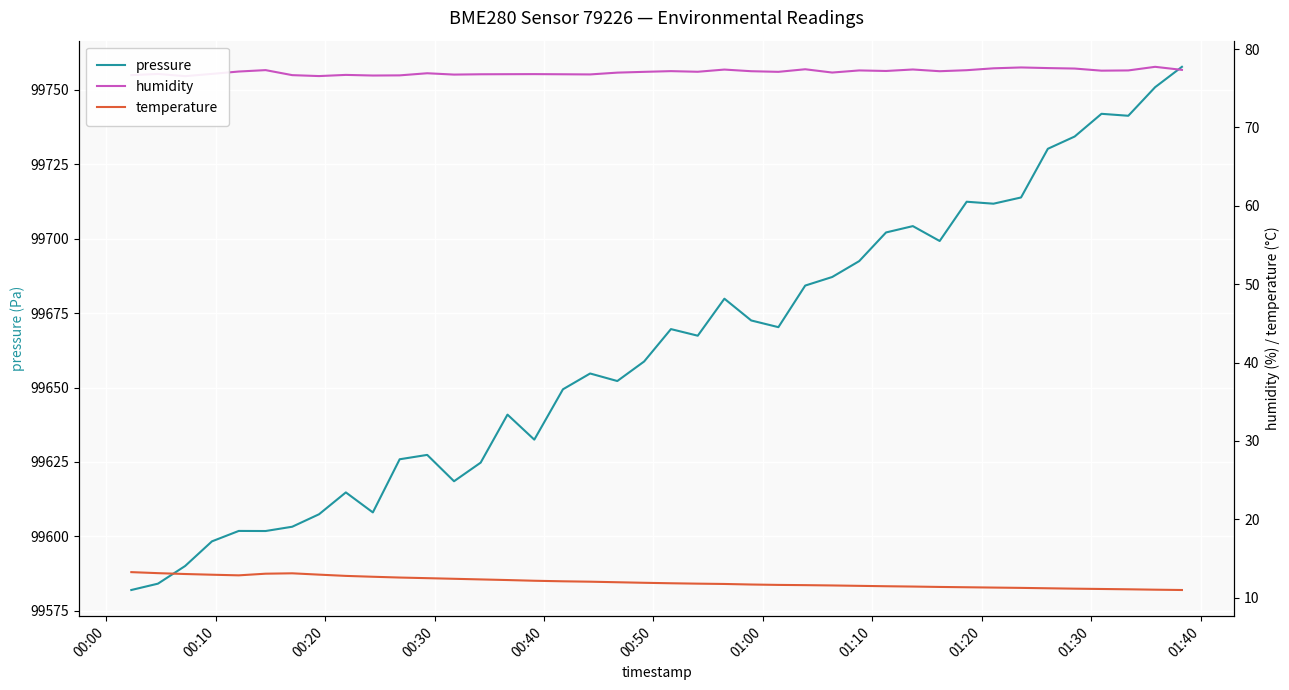

At how many categories does at least one series exceed 44377?

40